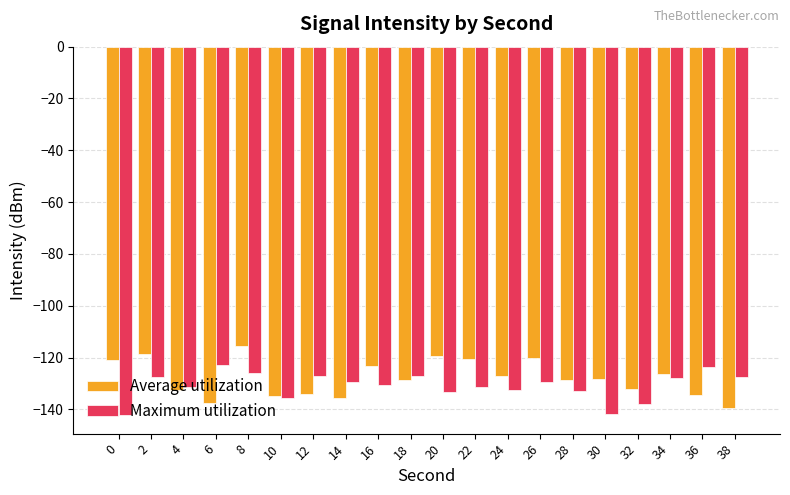

At which category is the sum across all series the highest?

8